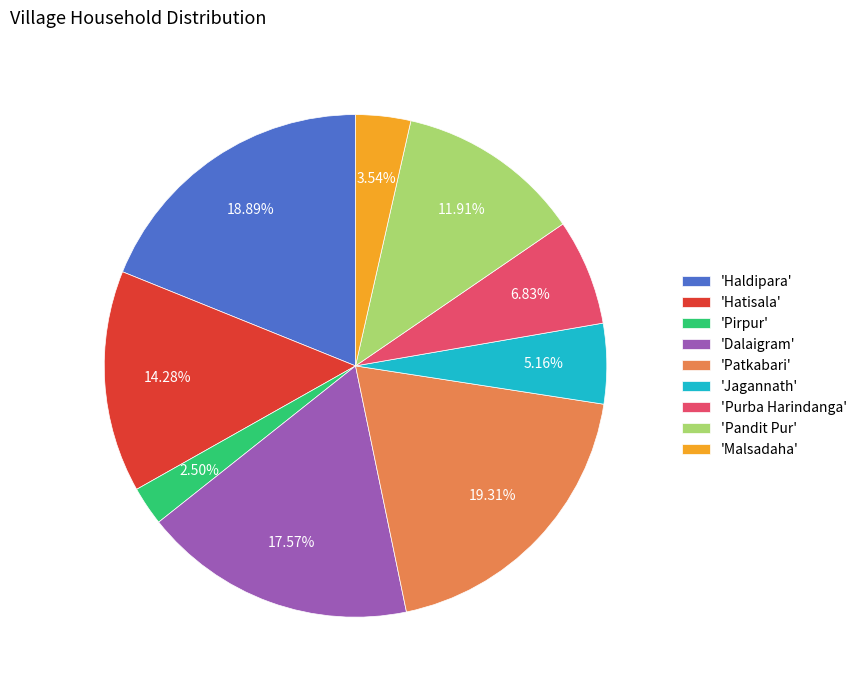

Does 'Pandit Pur' represent more than half of the total?

No